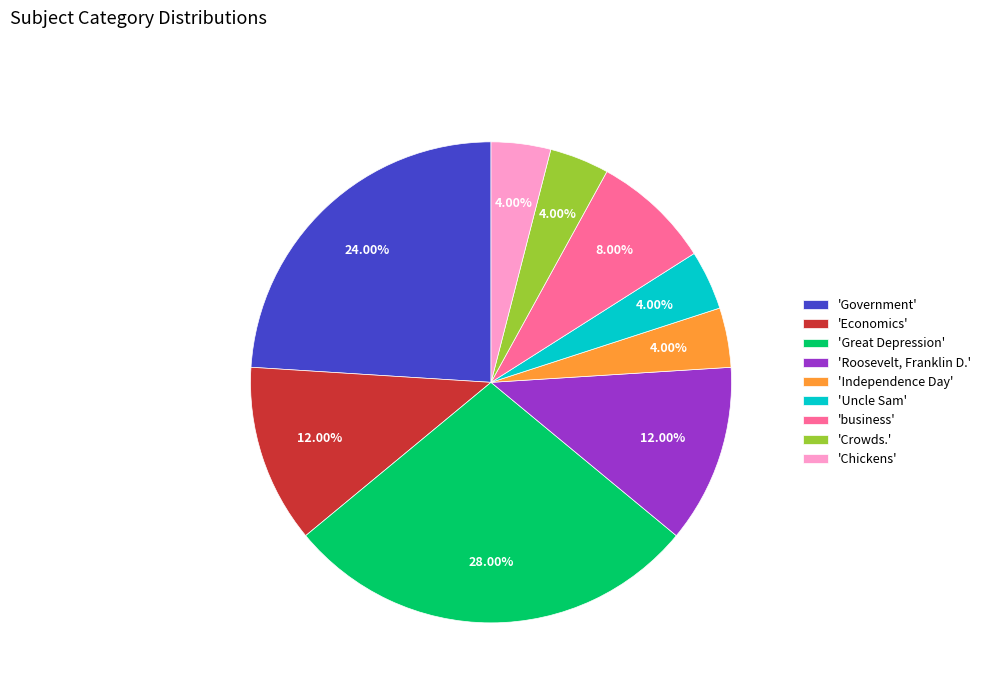

To the nearest percent, what is the average slice percentage?

11%